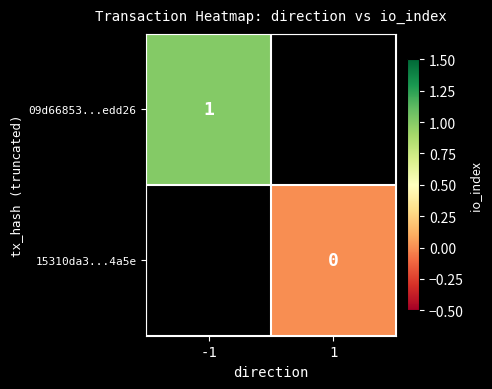

The 09d66853...edd26 series shows 1 at -1. True or false?

True